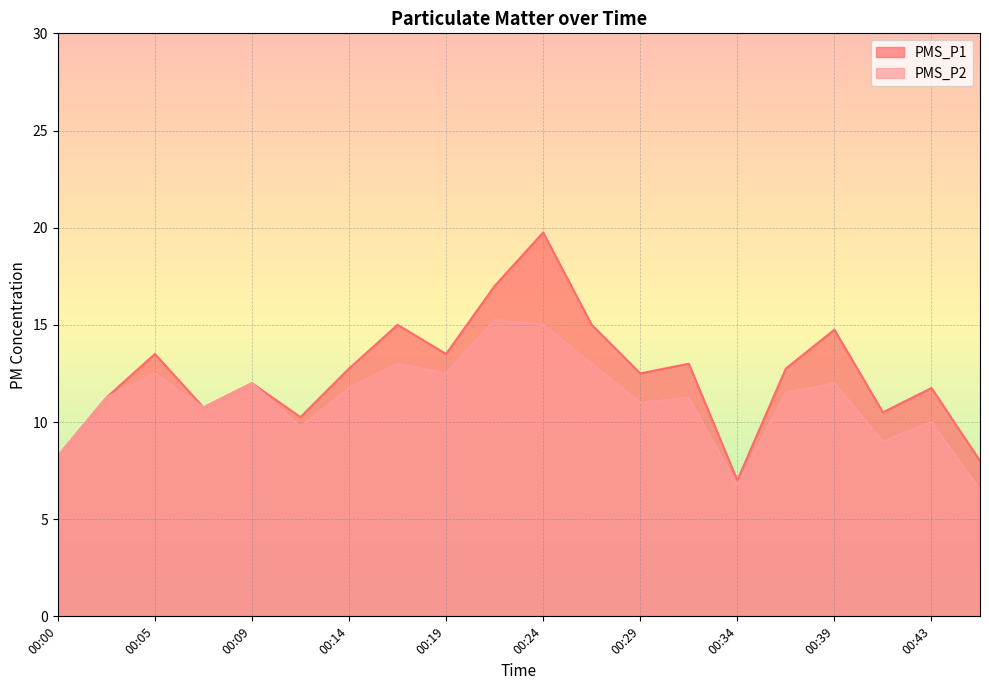

Which category has the highest value in the PMS_P1 series?

00:24